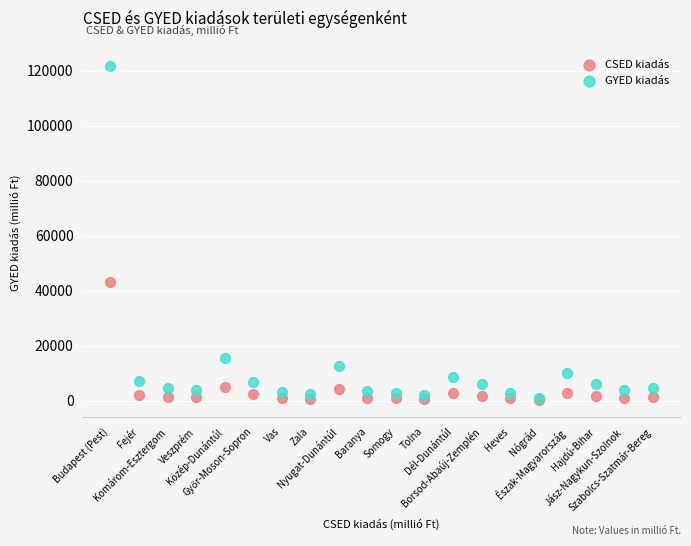

Which series has the largest Y range (max minus min)?

GYED kiadás